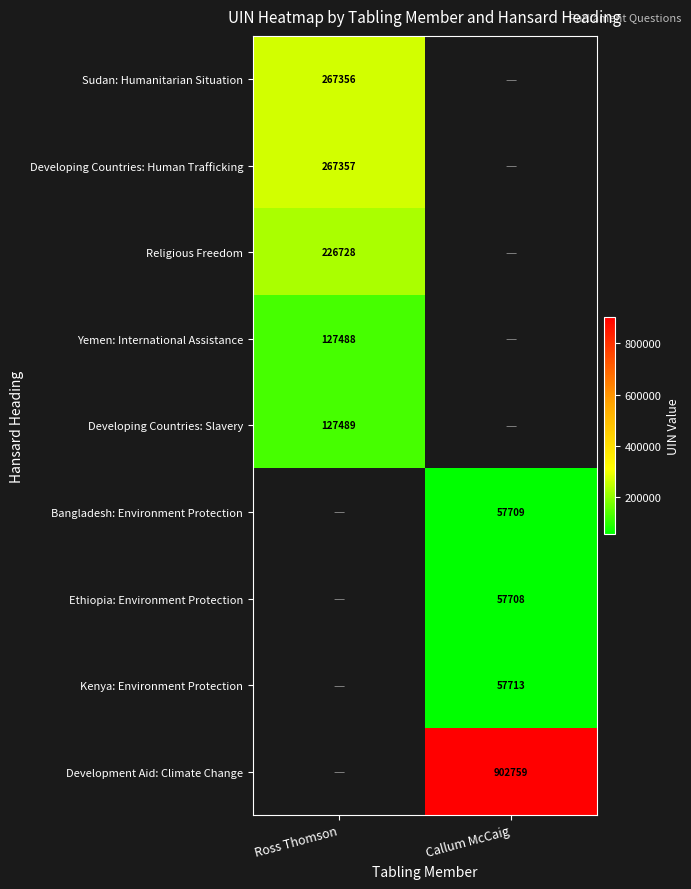

How many categories are shown in the chart?

2